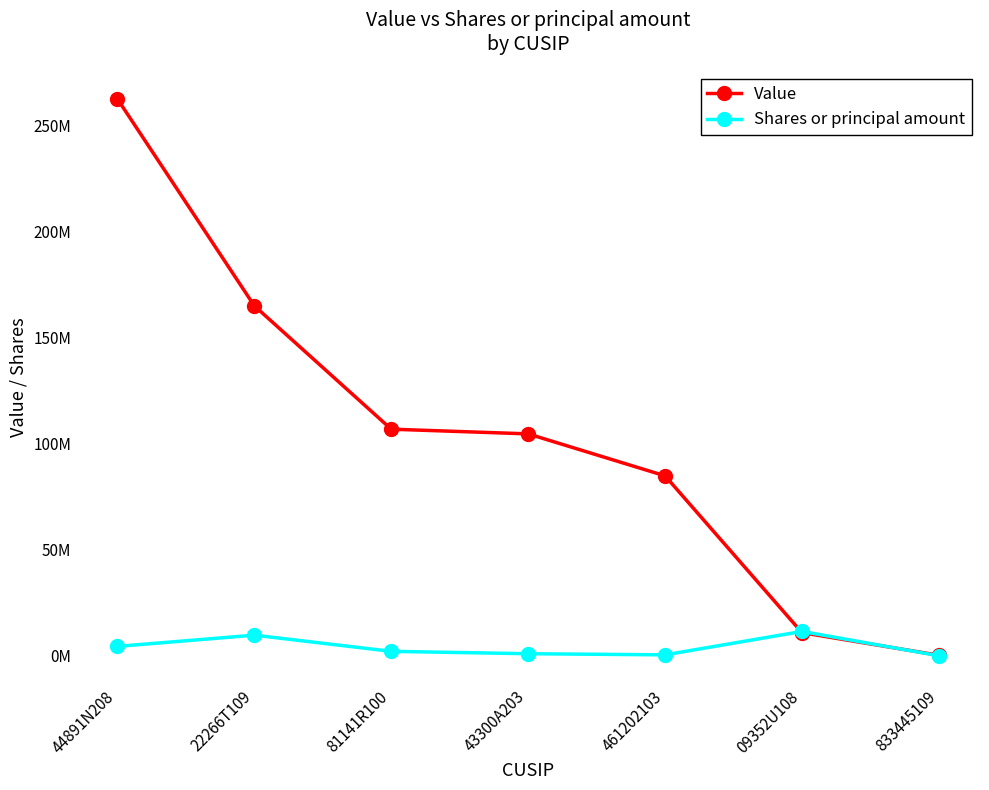

Is this an area chart (filled region under the line)?

No